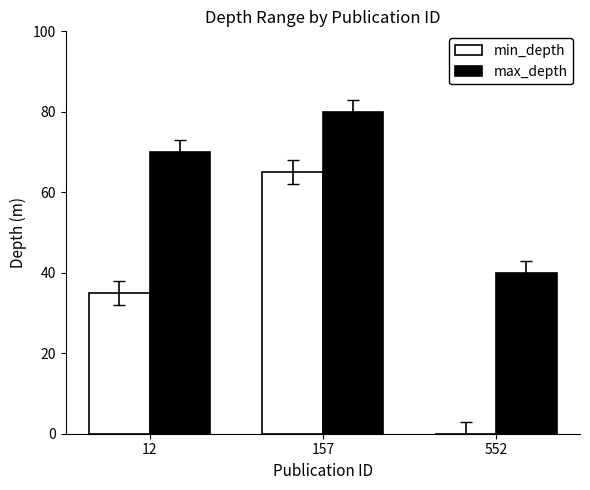

What is the total value across all series at 12?

105